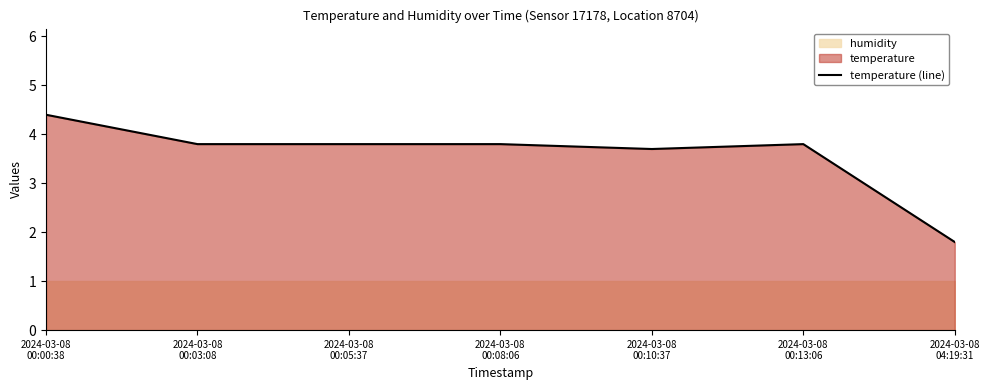

Does the chart have visible grid lines?

No